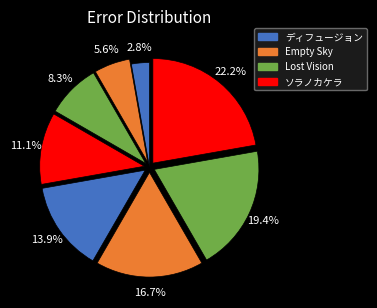

How many slices are in this pie chart?

8